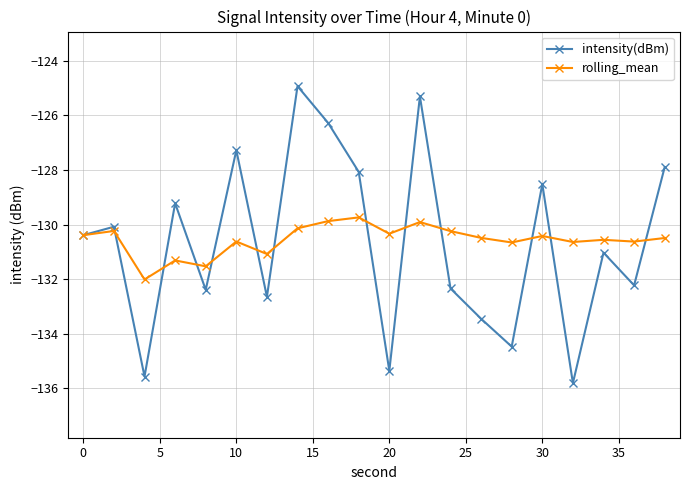

What is the highest value of the intensity(dBm) series?

-124.9